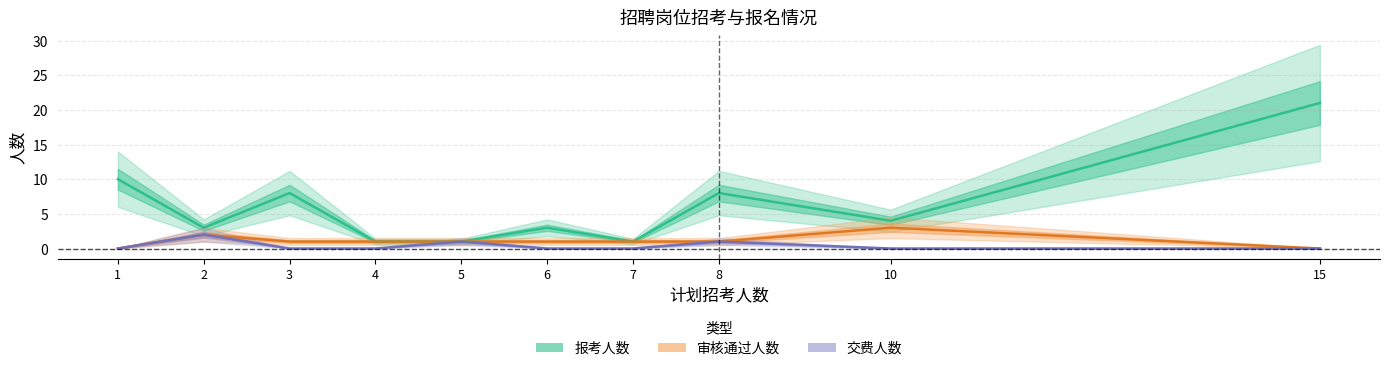

What is the total value across all series at 1?

10